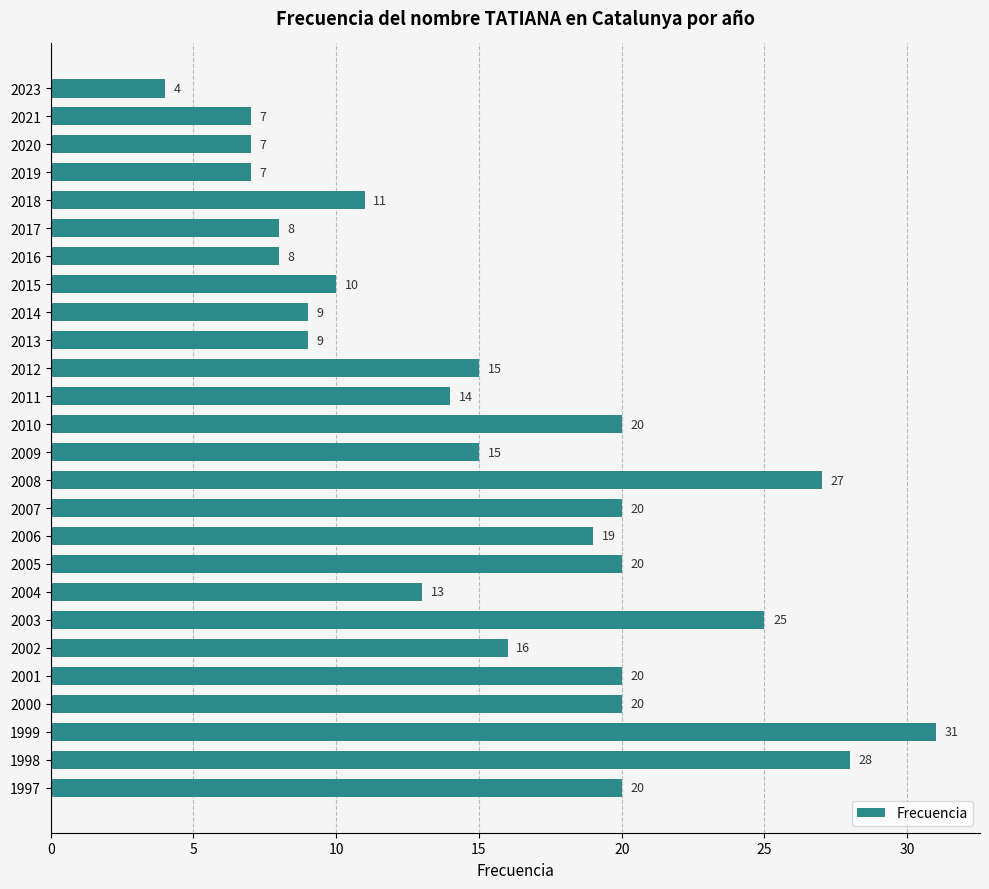

What is the change in value from 2016 to 2006?

+11